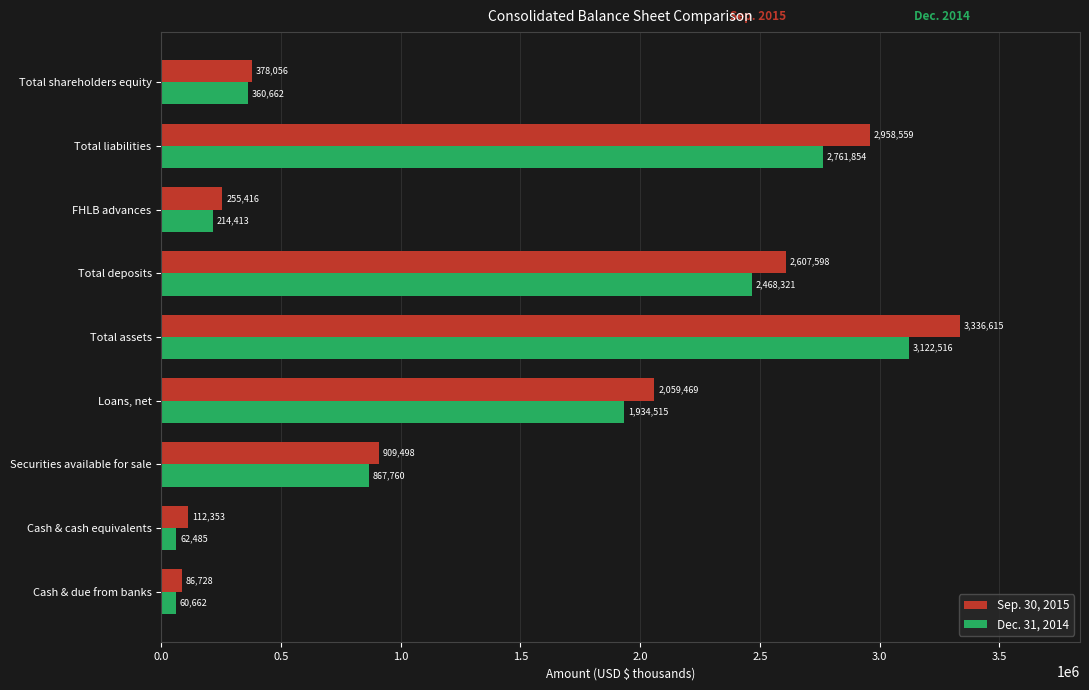

What is the average value of the Sep. 30, 2015 series?

1411588